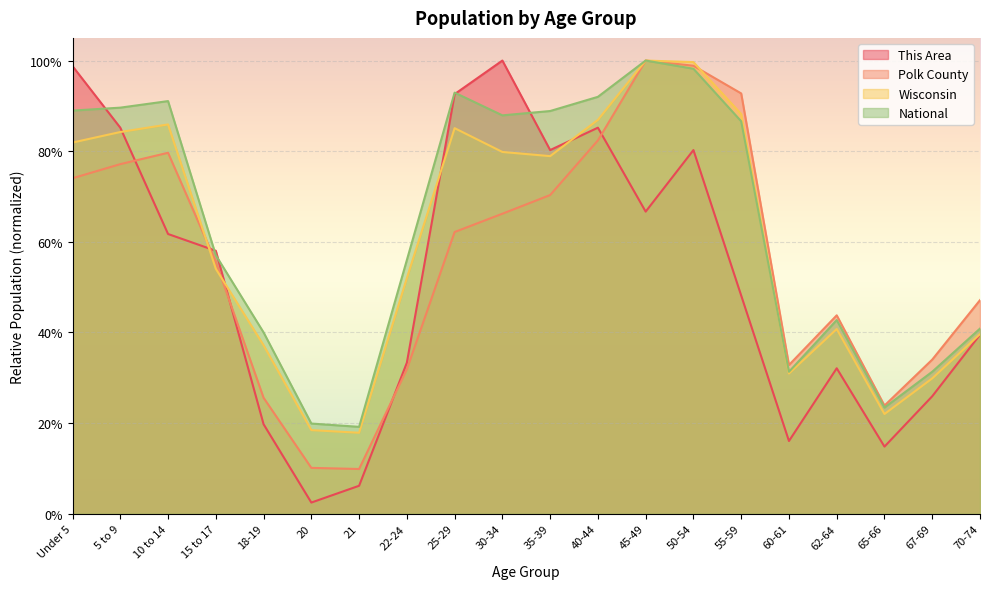

What are all the series names shown in the legend?

This Area, Polk County, Wisconsin, National